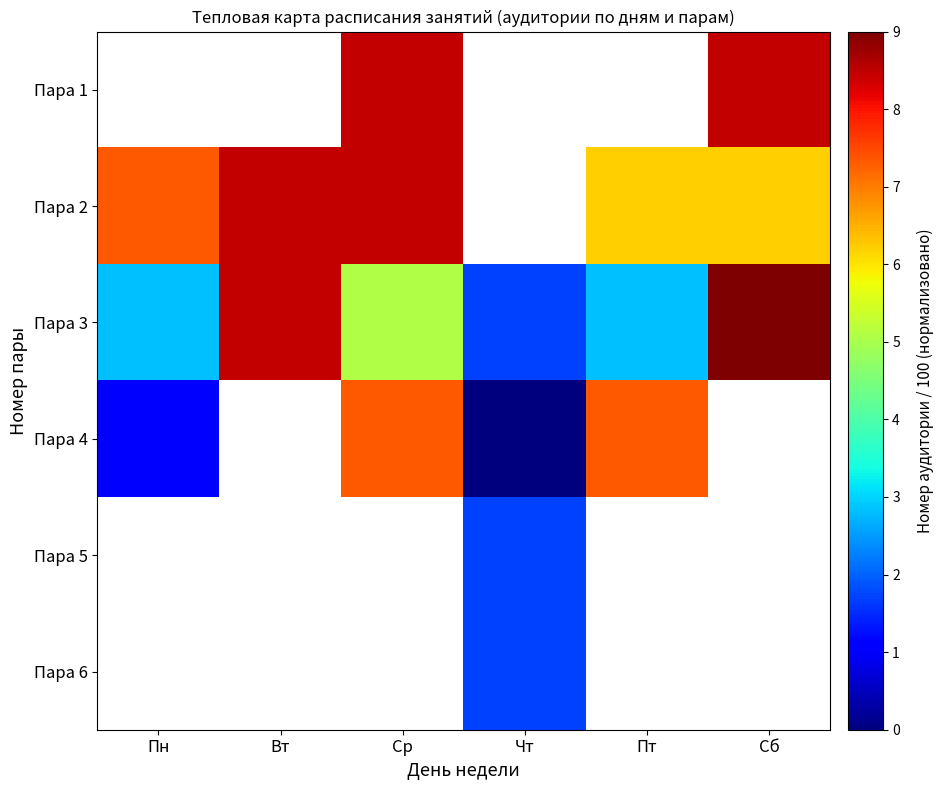

Count the Пара 2 values in the range 8 to 9.

2